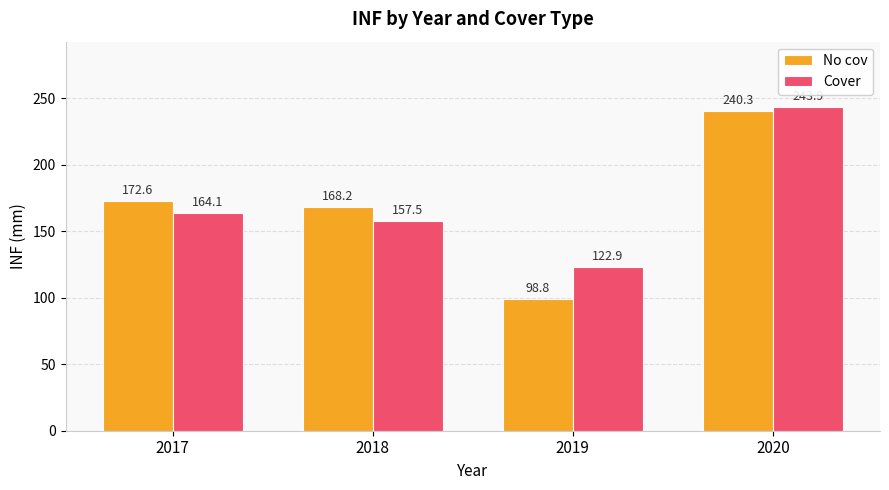

Rank the series by their average value, from highest to lowest.

Cover, No cov